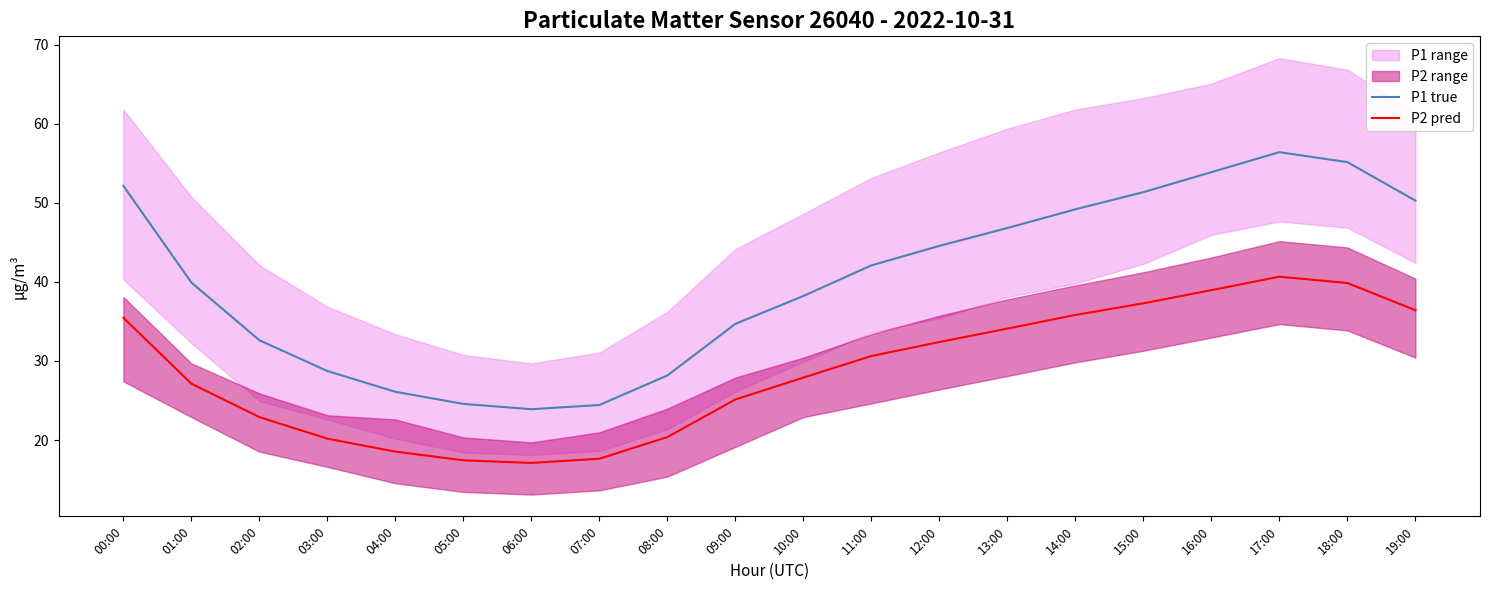

True or false: P2 pred and P1 true intersect in this chart.

False